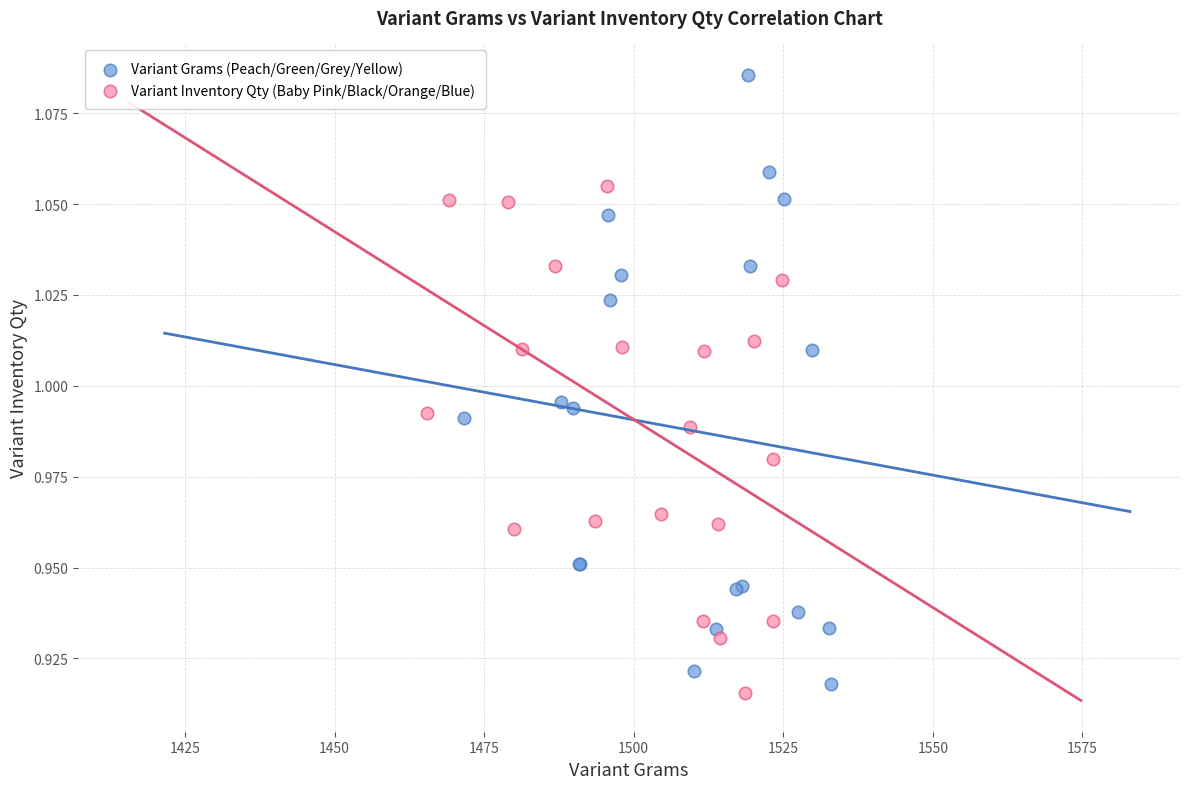

What are all the series names shown in the legend?

Variant Grams (Peach/Green/Grey/Yellow), Variant Inventory Qty (Baby Pink/Black/Orange/Blue)